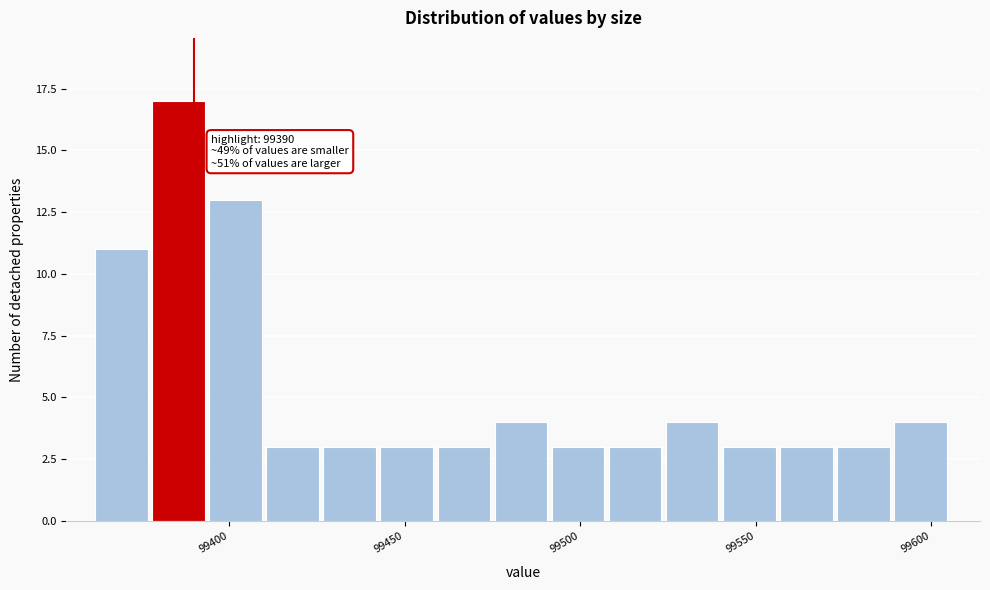

Around what value on the x-axis is the tallest bar? Give the approximate position of its centre, as read against the axis.

99385